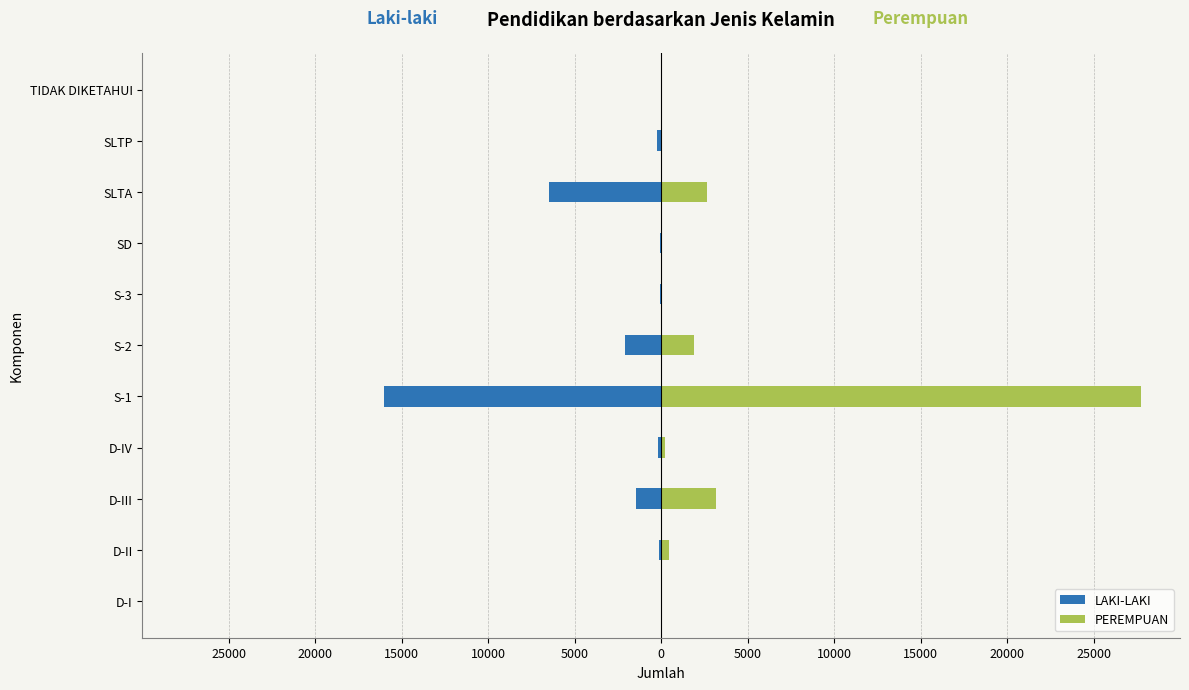

Reading left to right, list all the values displayed in this chart.

LAKI-LAKI: 25000=-22	20000=-119	15000=-1478	10000=-163	5000=-16003	0=-2095	5000=-38	10000=-75	15000=-6458	20000=-229	25000=-21
PEREMPUAN: 25000=57	20000=436	15000=3194	10000=207	5000=27759	0=1921	5000=27	10000=2	15000=2674	20000=15	25000=17